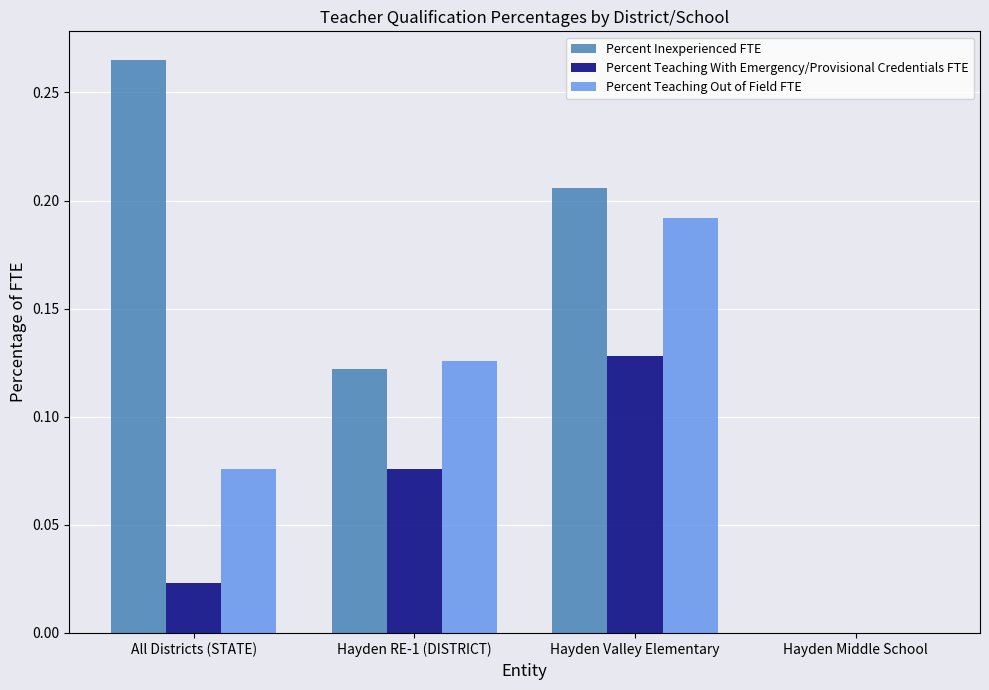

How many distinct data groups are displayed?

3